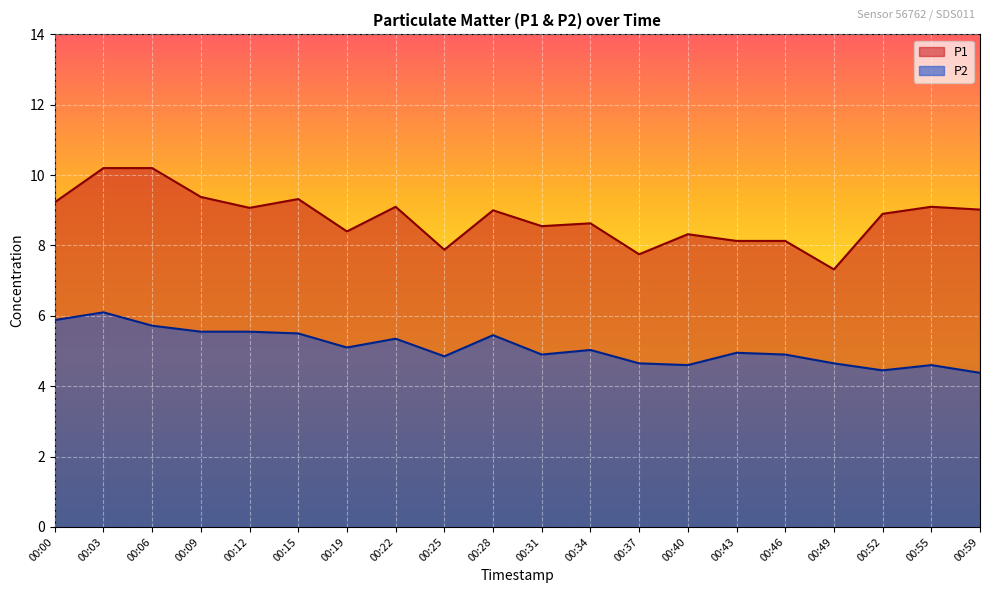

Which series has the largest range (max minus min)?

P1